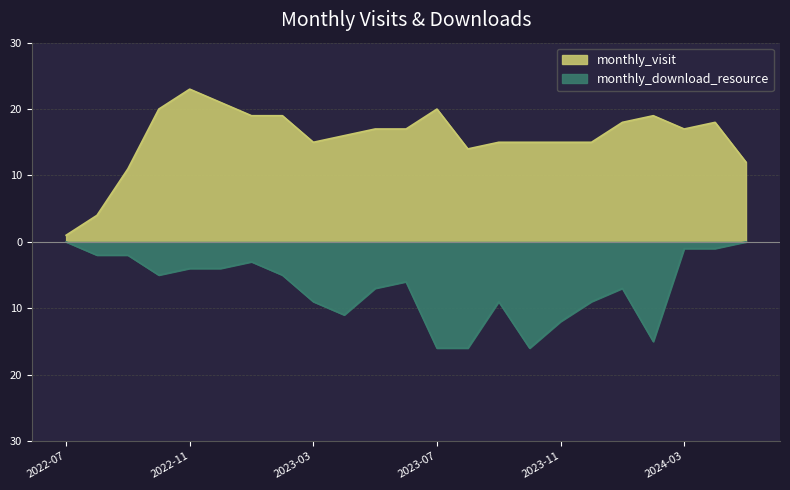

At which label does monthly_visit reach its peak?

2022-11